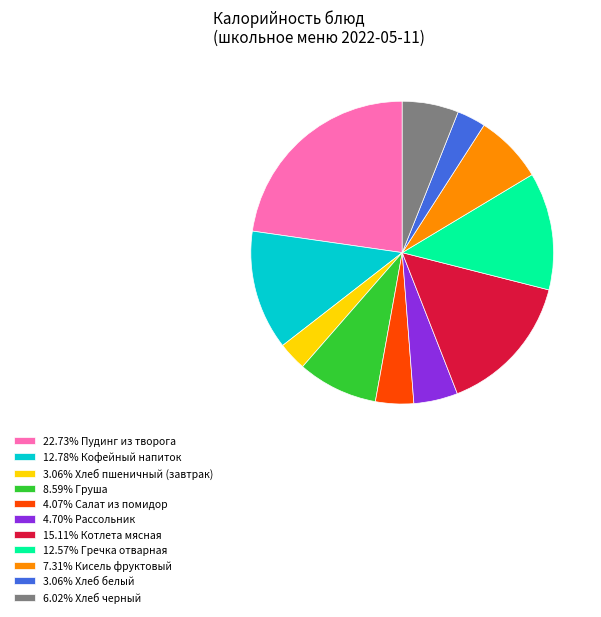

What is the ratio of the value at 15.11% Котлета мясная to the value at 3.06% Хлеб белый?

4.9